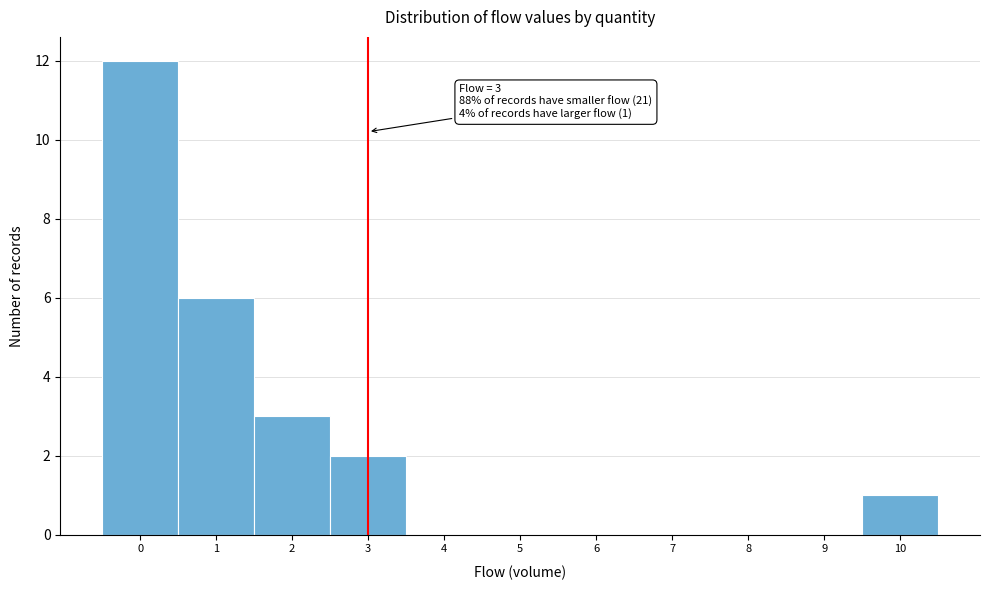

Which range on the x-axis has the tallest bar?

-0.5 to 0.5